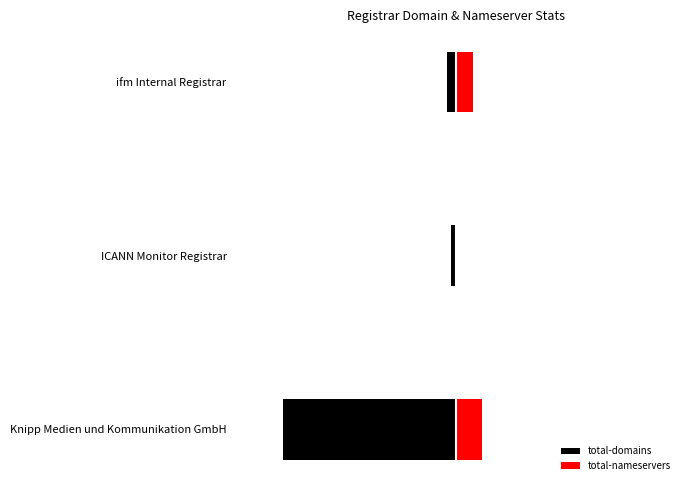

Count the number of data series in this chart.

2